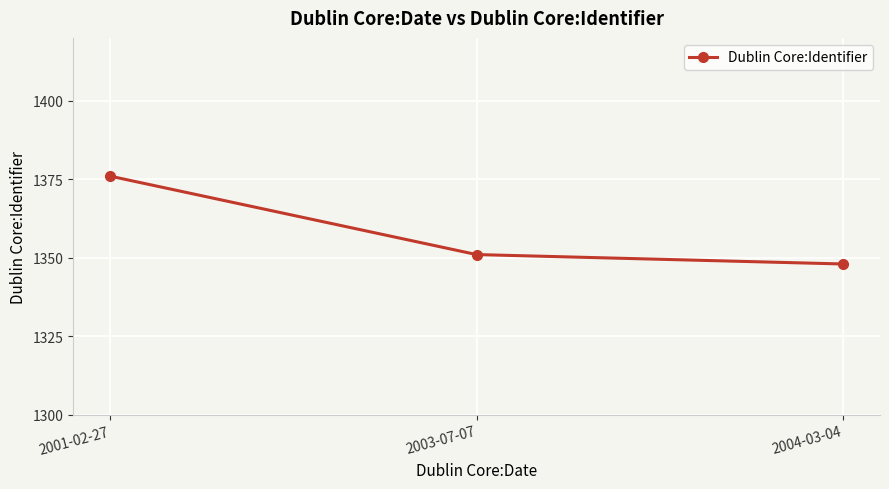

Reading left to right, what are all the values shown in this chart?

2001-02-27=1376	2003-07-07=1351	2004-03-04=1348